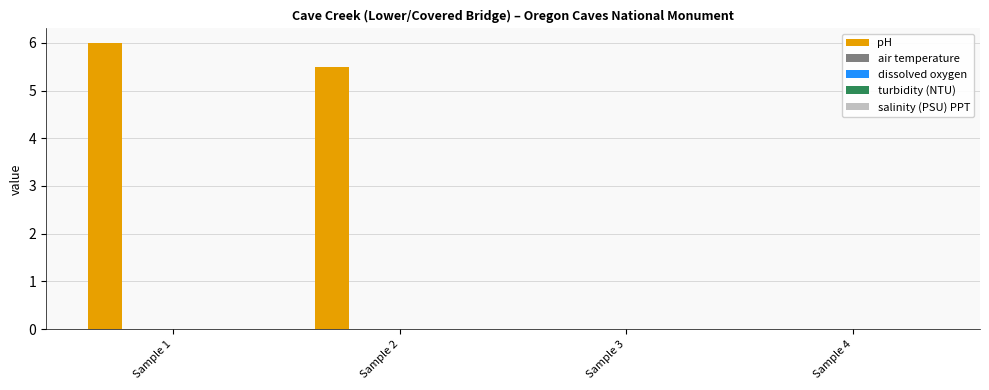

What is the maximum value shown in the chart?

6.0